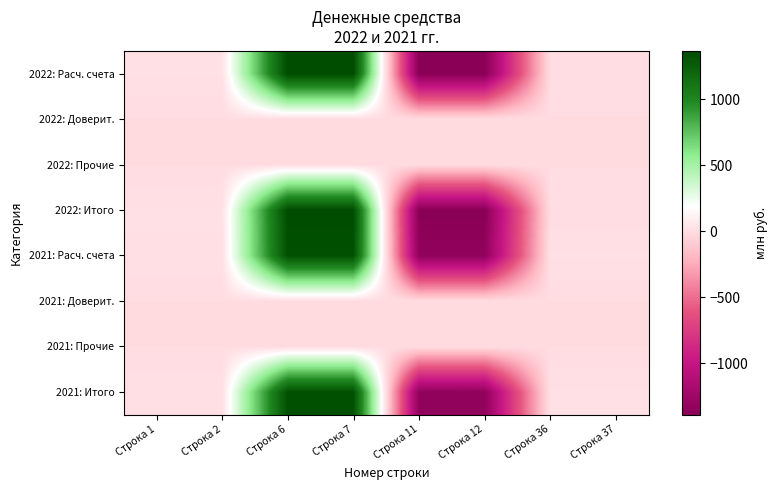

At Строка 2, list the series in order from largest to smallest.

2022: Расч. счета, 2022: Итого, 2021: Расч. счета, 2021: Итого, 2022: Доверит., 2022: Прочие, 2021: Доверит., 2021: Прочие